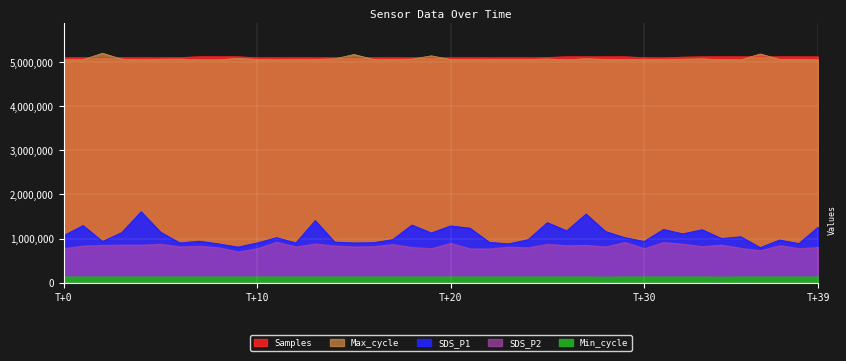

True or false: Samples and Max_cycle cross at least once.

True